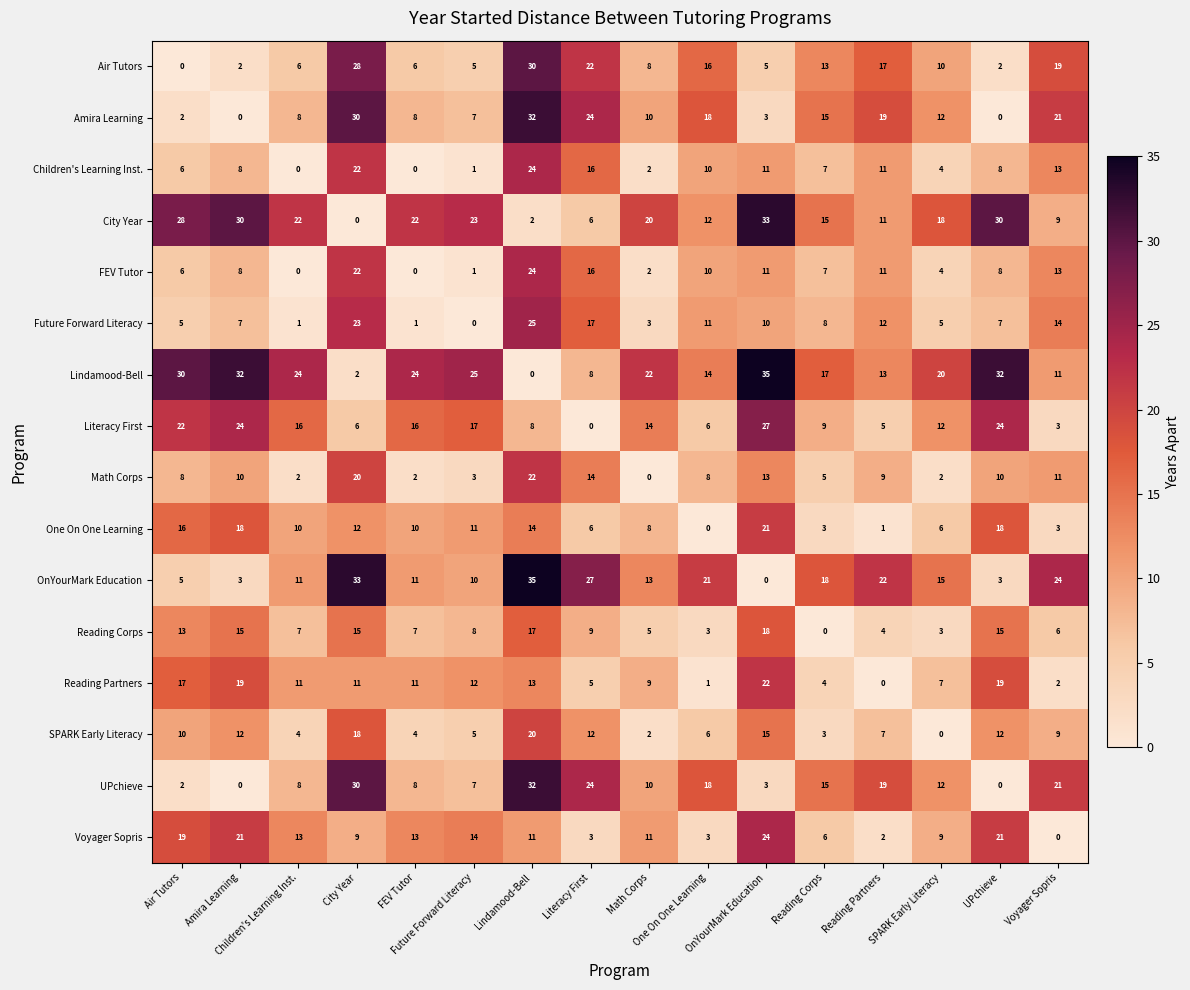

How many data points does each series have?

16